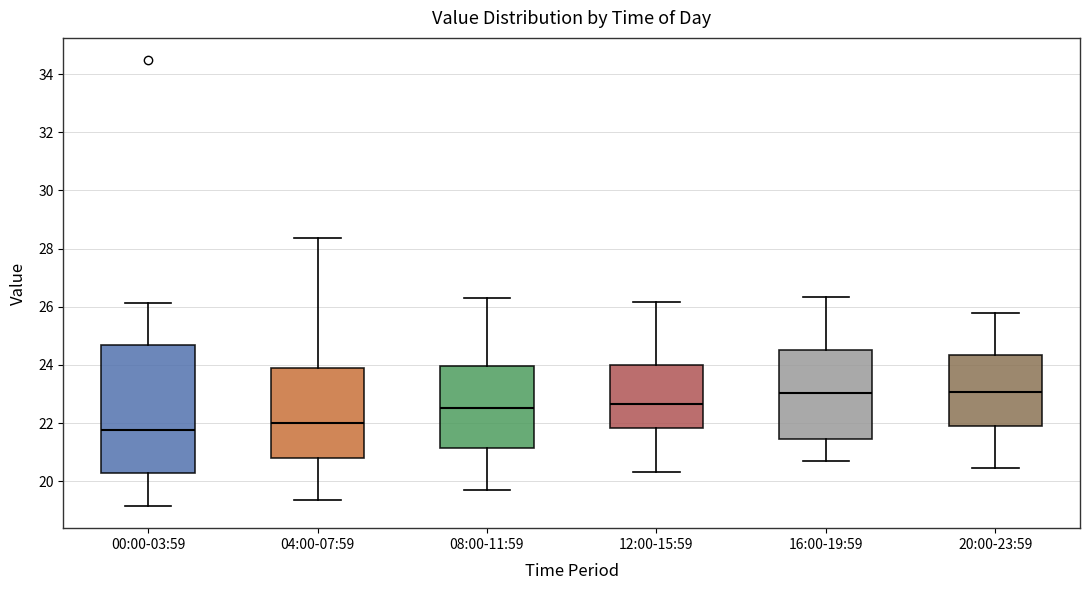

Reading left to right, read every box against the y-axis: the position of its median line, the range the box covers, and the ends of its whiskers. The values are not printed on the chart, so give them approximately, as read against the axis.

00:00-03:59: median 21.8, box 20.2 to 24.6, whiskers 19.2 to 26.2
04:00-07:59: median 22.0, box 20.8 to 24.0, whiskers 19.4 to 28.4
08:00-11:59: median 22.6, box 21.2 to 24.0, whiskers 19.8 to 26.4
12:00-15:59: median 22.6, box 21.8 to 24.0, whiskers 20.4 to 26.2
16:00-19:59: median 23.0, box 21.4 to 24.6, whiskers 20.8 to 26.4
20:00-23:59: median 23.0, box 22.0 to 24.4, whiskers 20.4 to 25.8